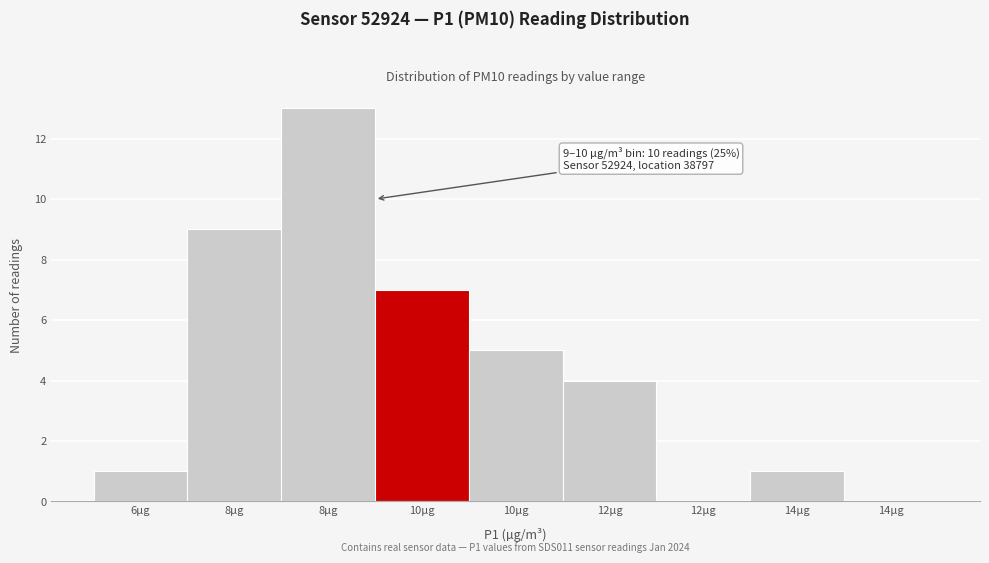

Count the number of categories in the chart.

9